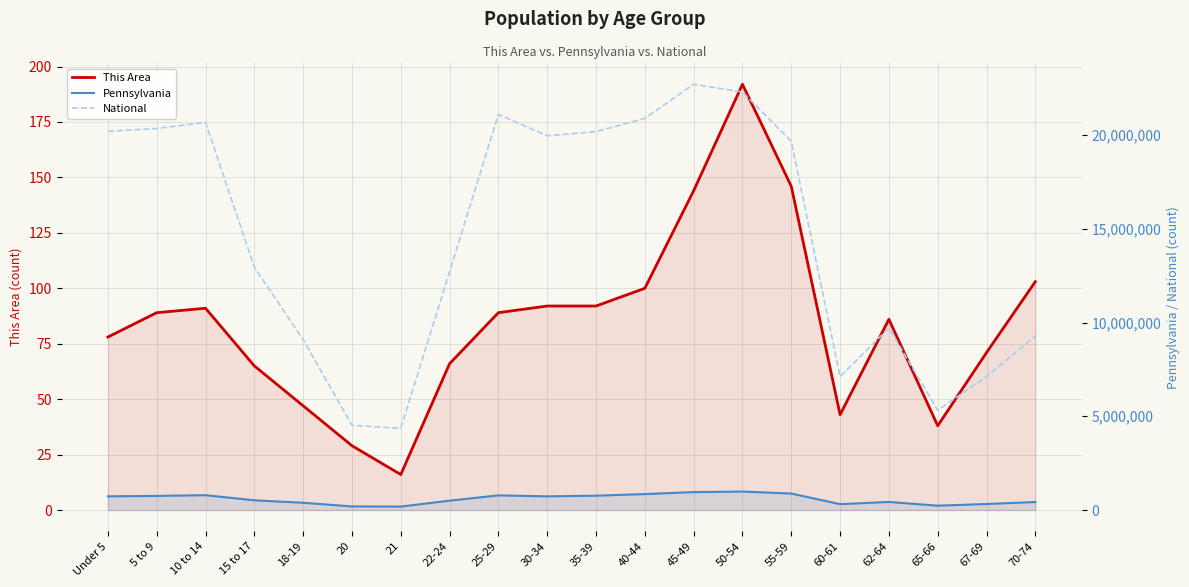

Rank the series by their maximum value, from highest to lowest.

National, Pennsylvania, This Area